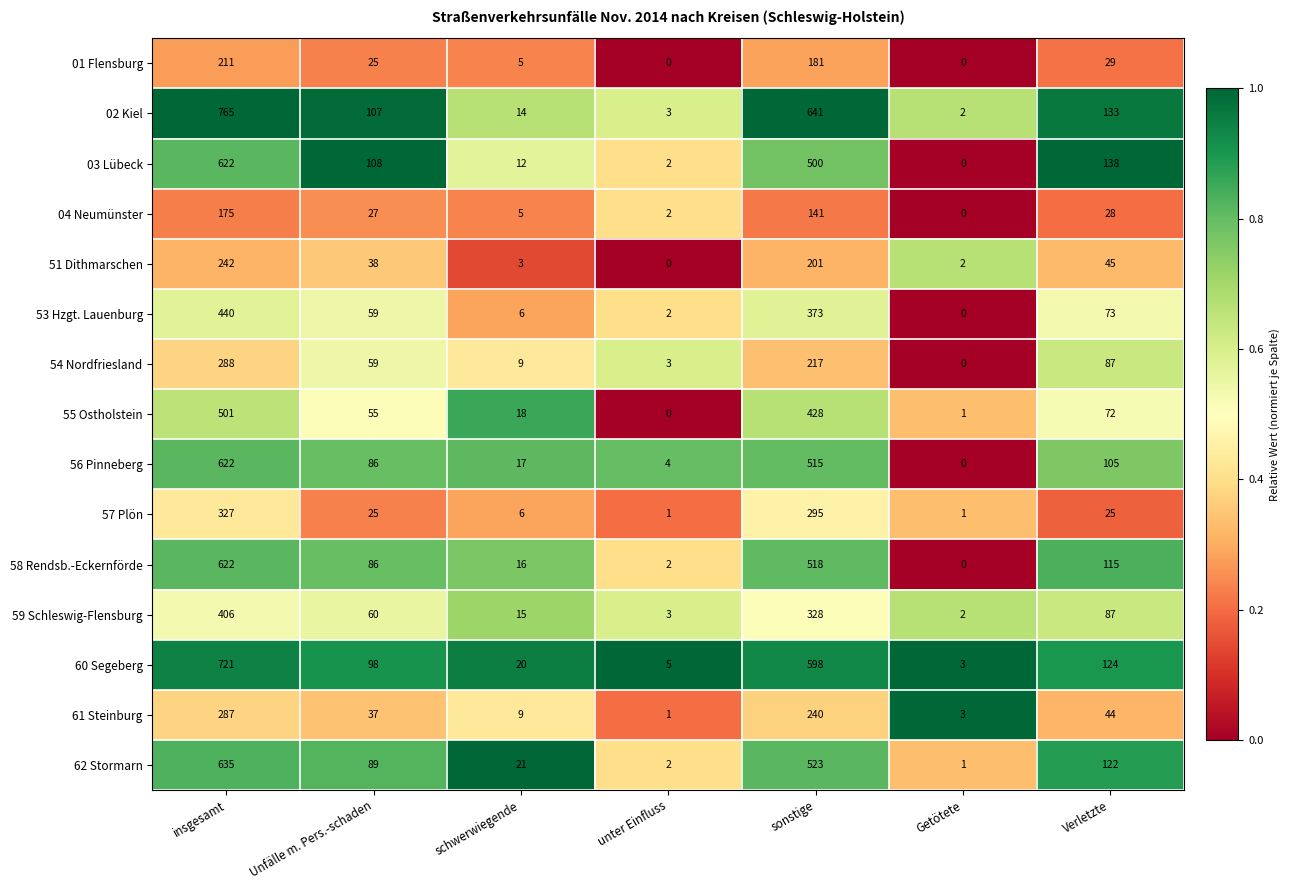

What is the maximum value shown in the chart?

765